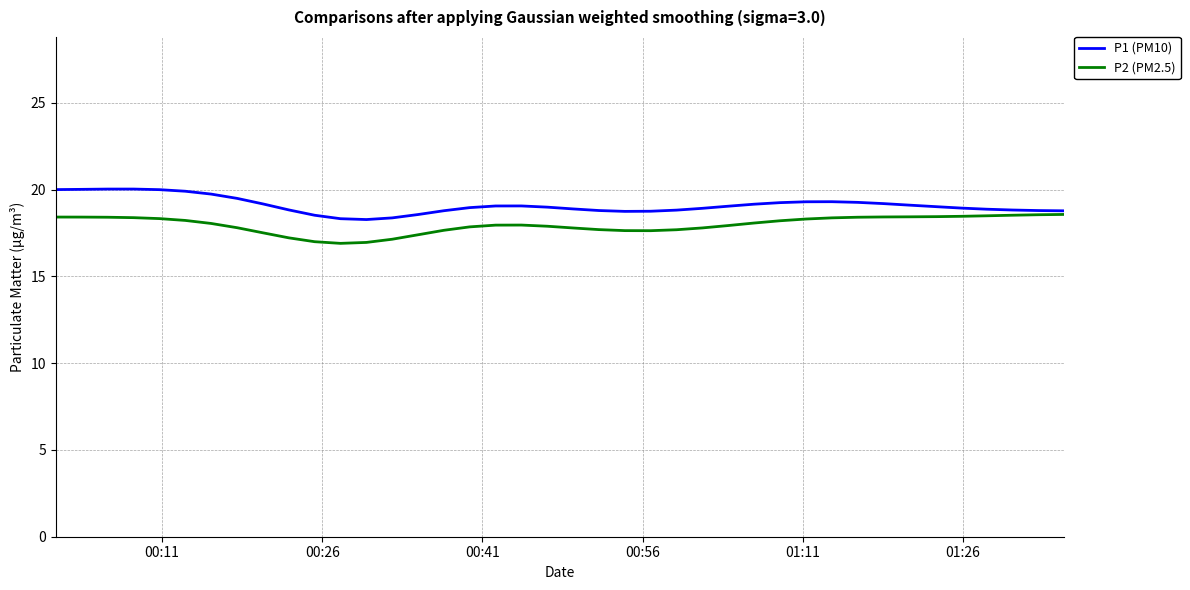

What is the lowest value of the P2 (PM2.5) series?

16.9